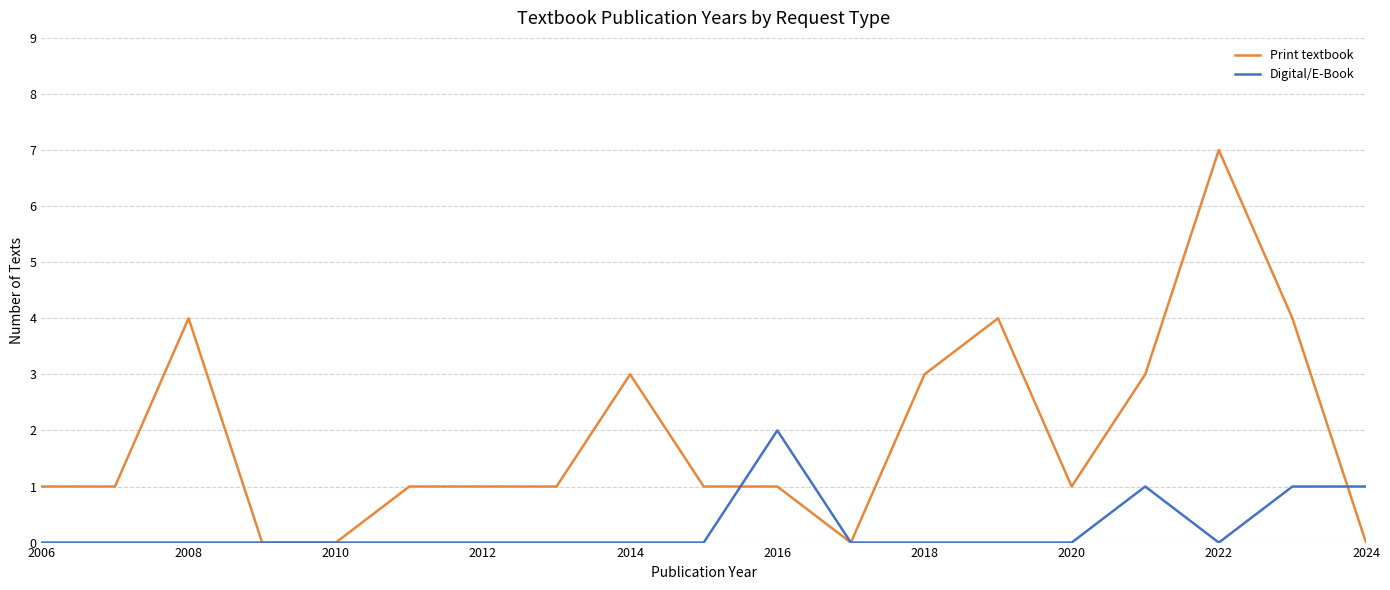

What are all the series names shown in the legend?

Print textbook, Digital/E-Book